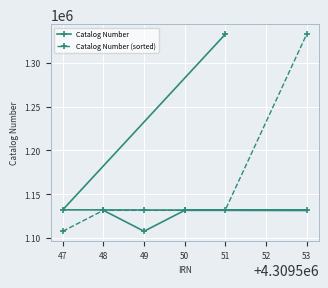

What is the value of the Catalog Number point at the 6th from the left?

1131524